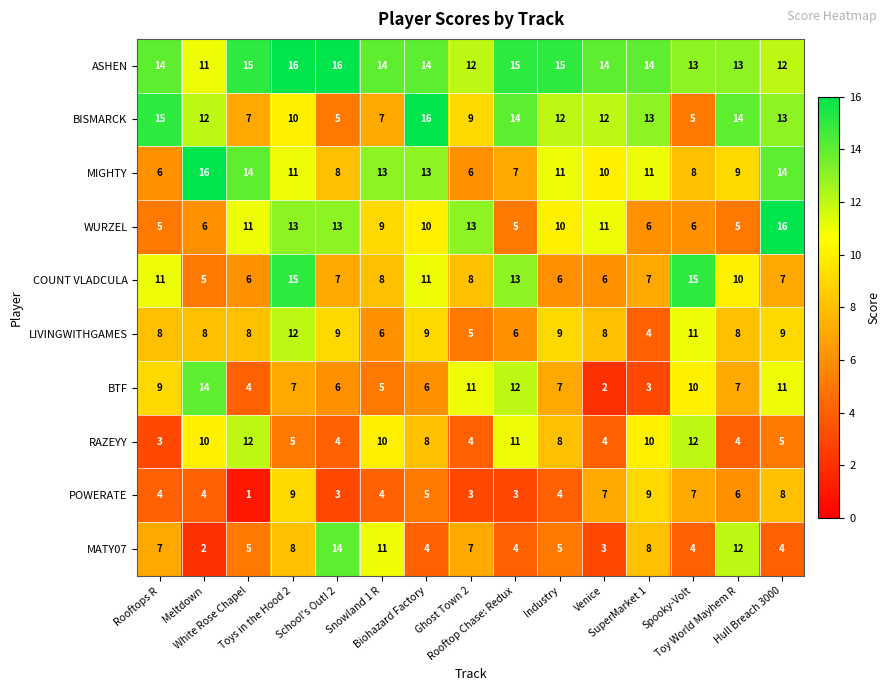

Count the MIGHTY values in the range 8 to 13.

9